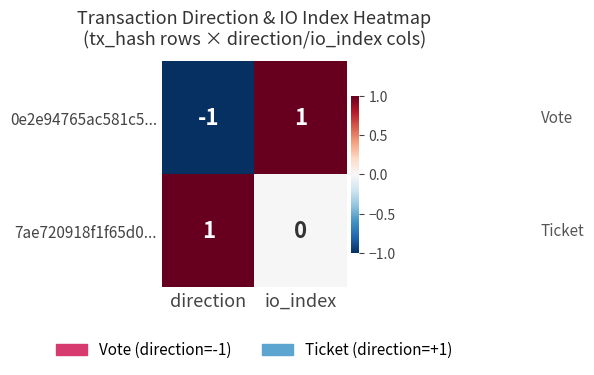

At which label does 7ae720918f1f65d0... reach its minimum?

io_index